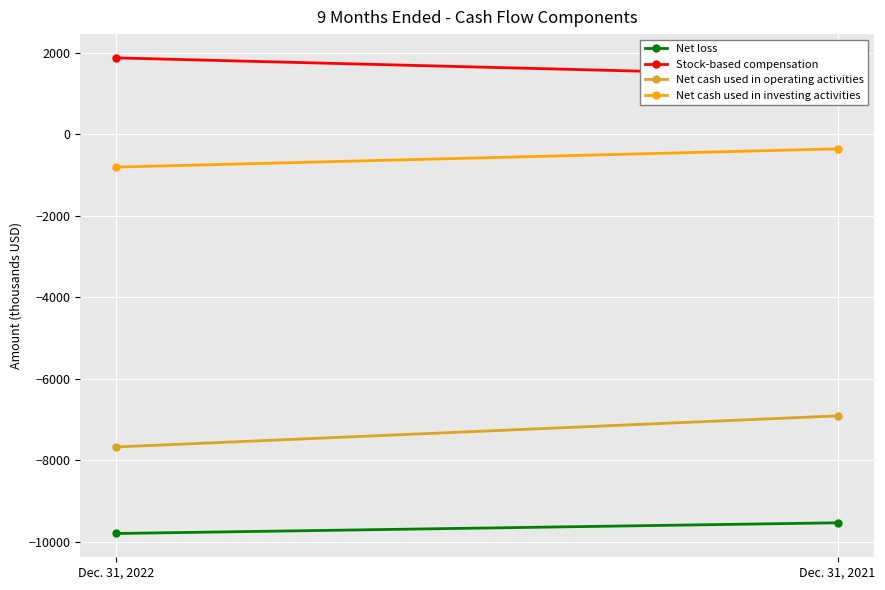

Which series has the largest total across all categories?

Stock-based compensation